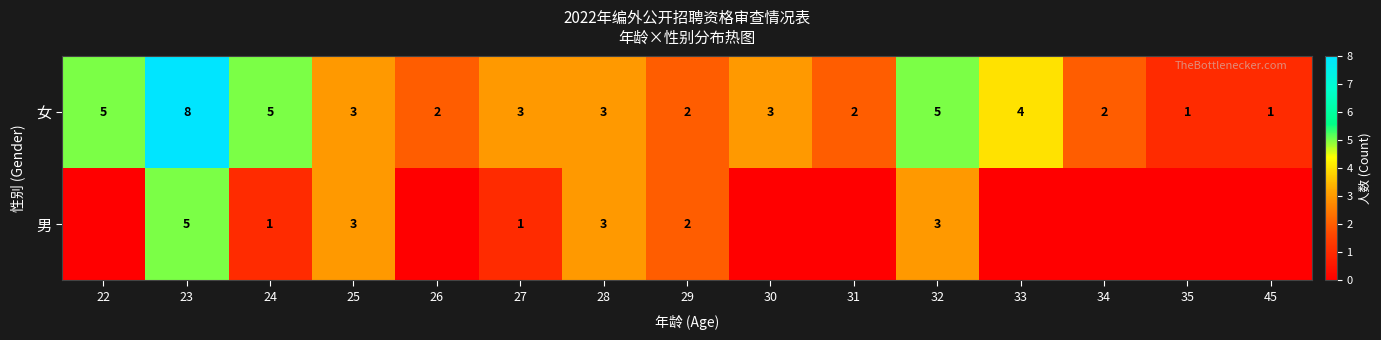

What is the sum of the 女 values at 30 and 35?

4